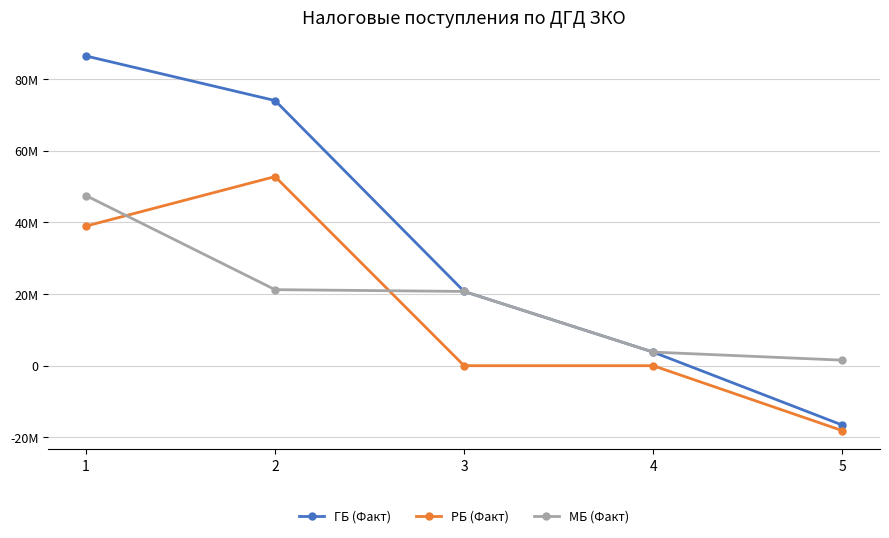

Does the chart have visible grid lines?

Yes